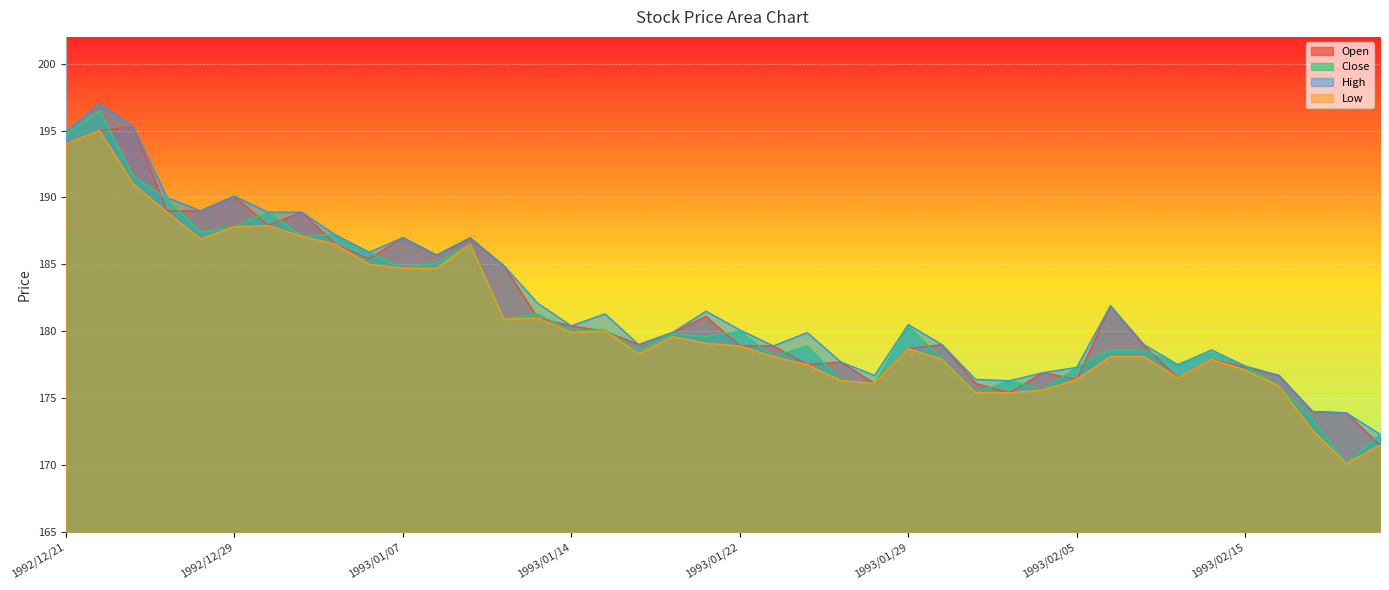

List the series in order of their overall mean, highest first.

High, Open, Close, Low